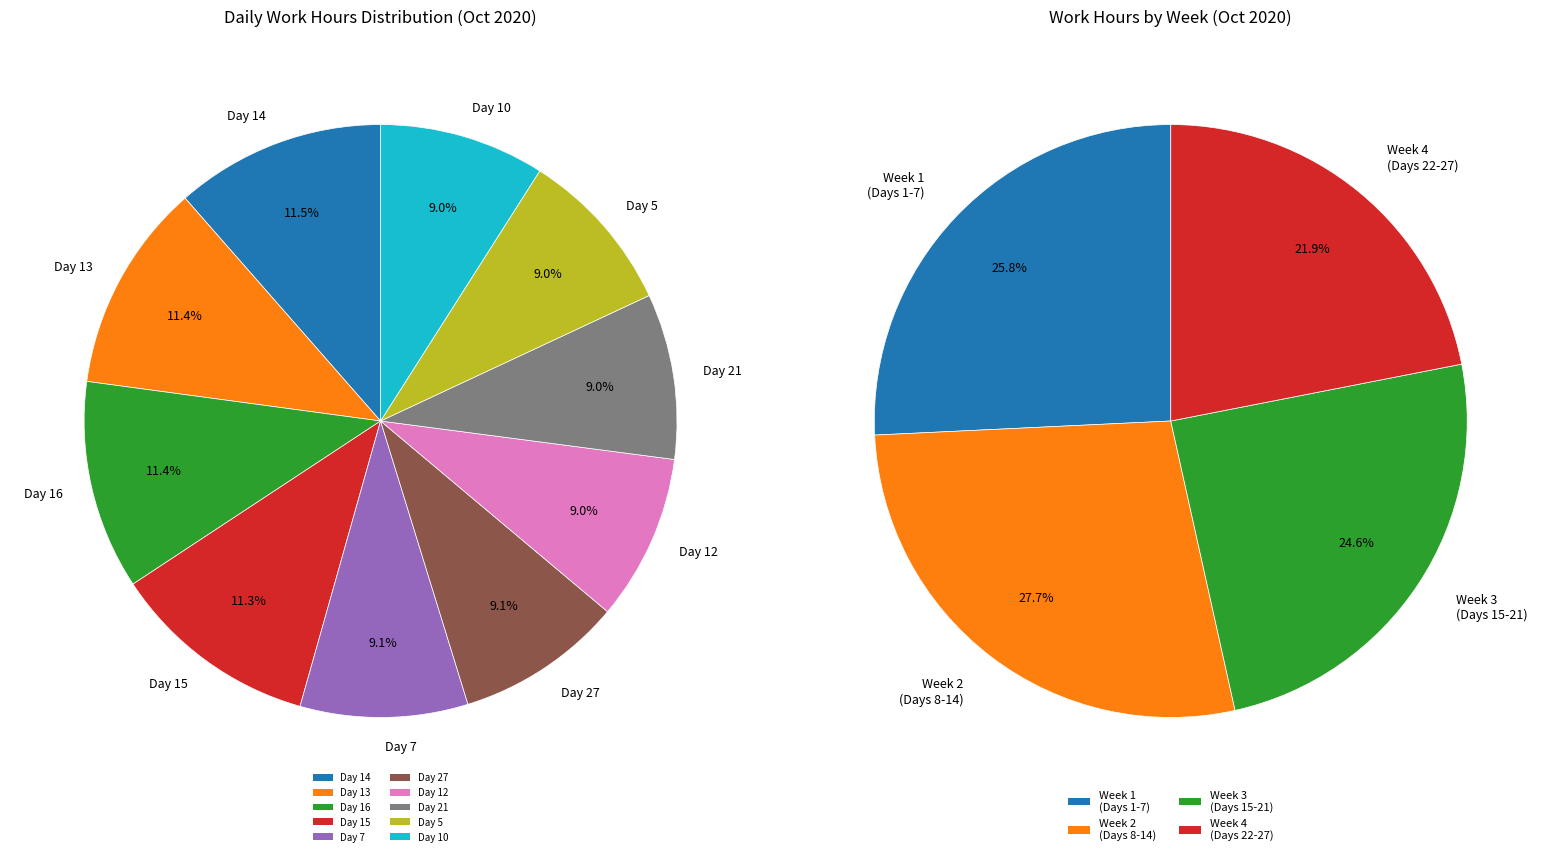

What is the largest slice in the pie chart?

Day 14